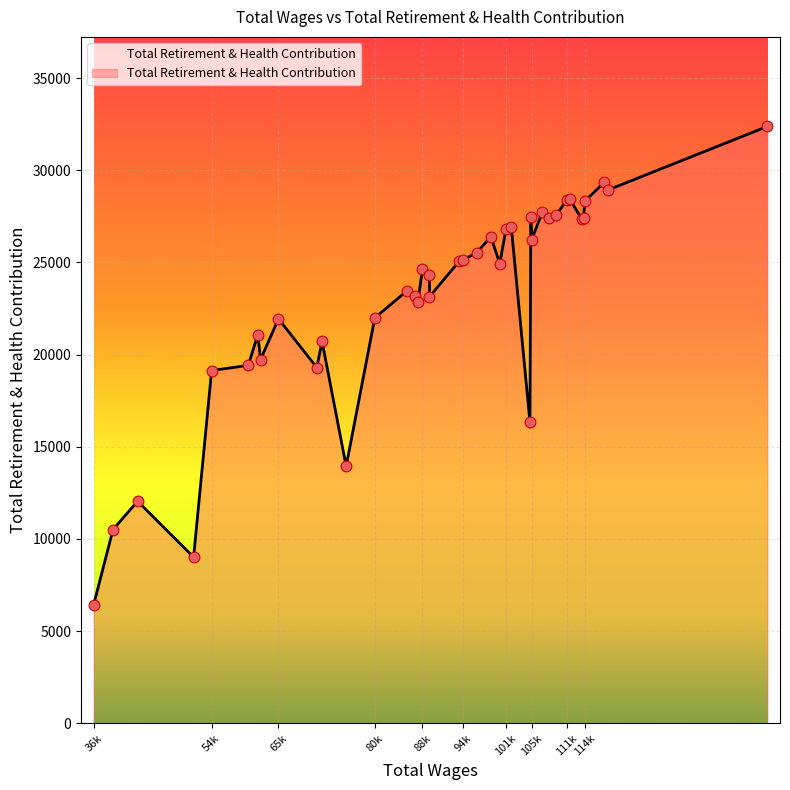

What is the difference between the maximum and minimum values?

25959